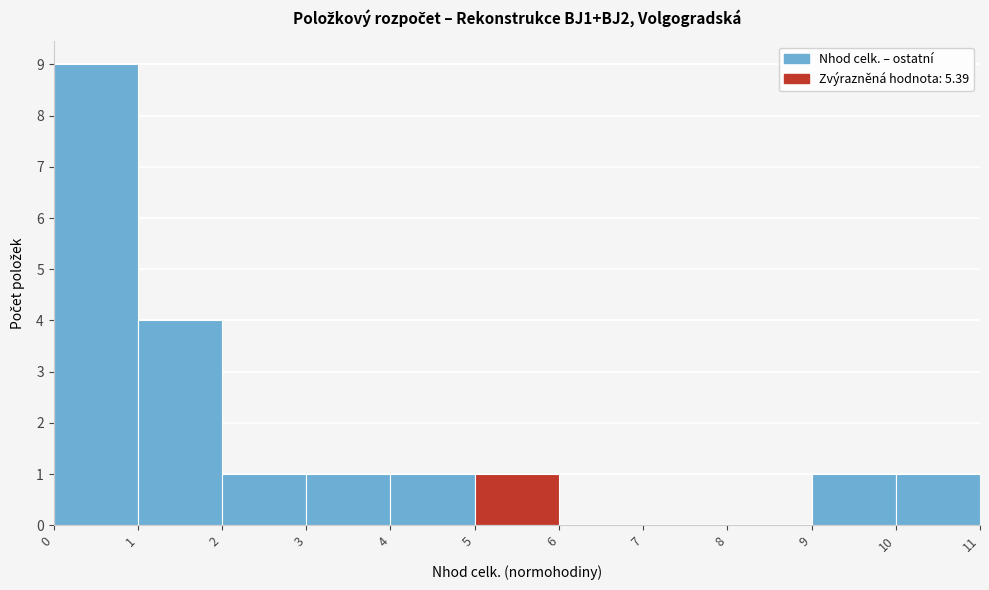

Reading left to right, list every bar in this chart as the range it spans on the x-axis followed by its height. The values are not printed on the chart, so give them approximately, as read against the axis.

0 to 1: 9
1 to 2: 4
2 to 3: 1
3 to 4: 1
4 to 5: 1
5 to 6: 1
6 to 7: 0
7 to 8: 0
8 to 9: 0
9 to 10: 1
10 to 11: 1